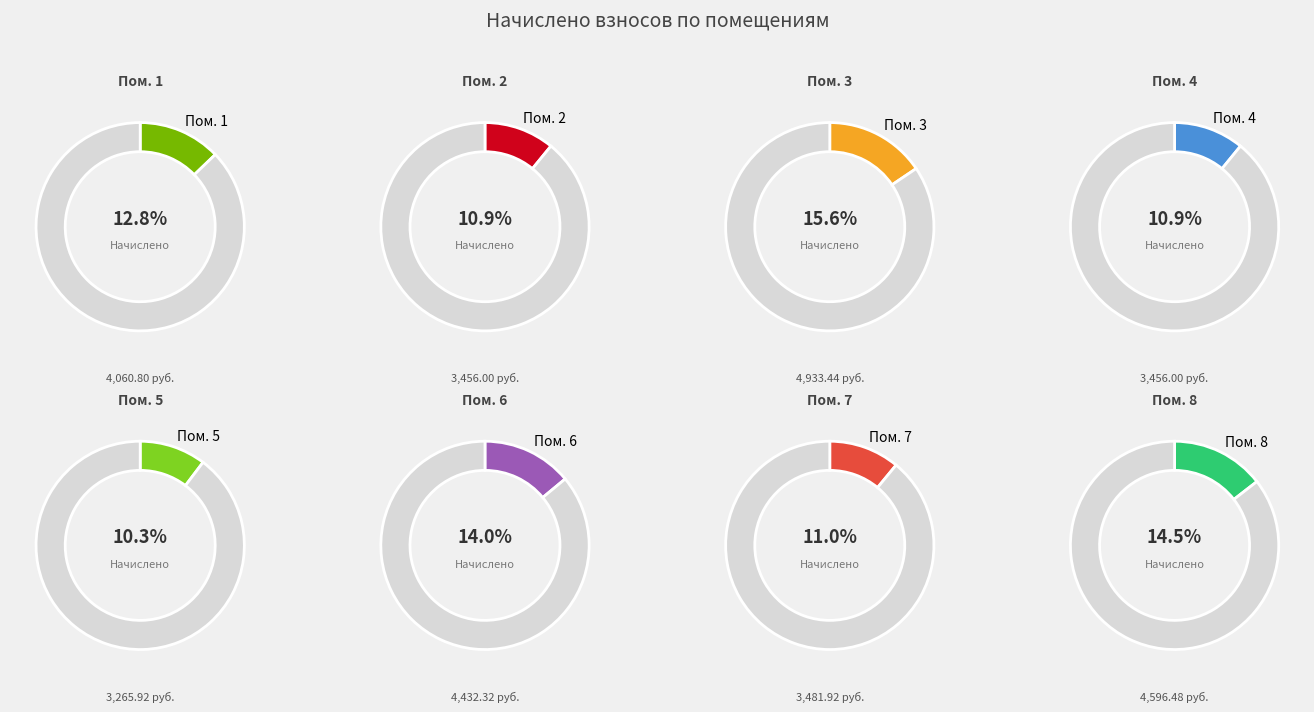

True or false: 1 accounts for 1% of the total.

False